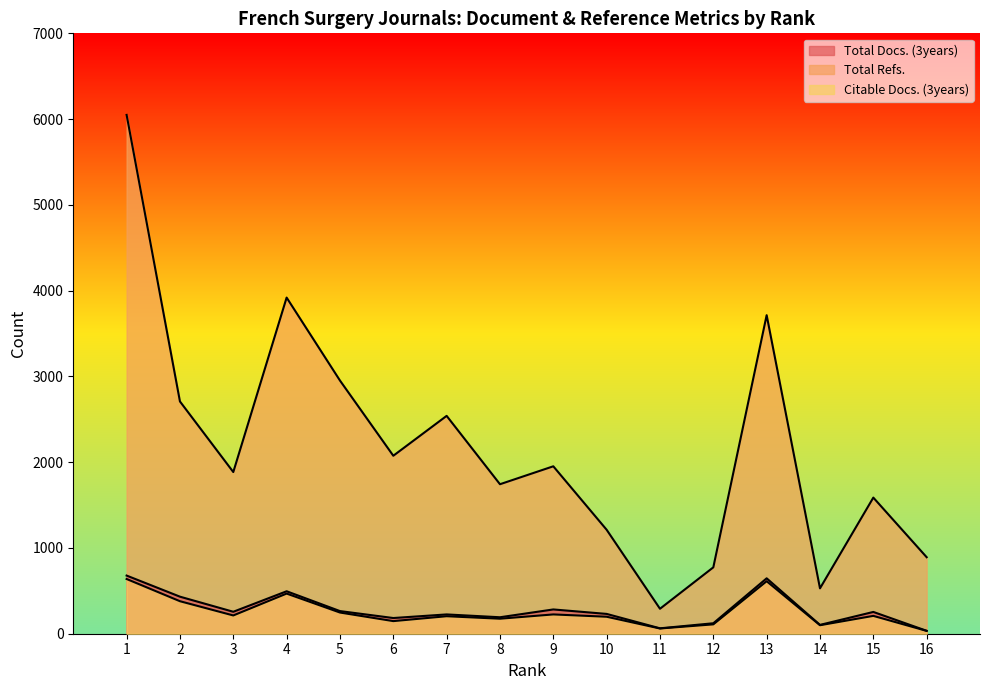

What is the lowest value of the Total Docs. (3years) series?

34